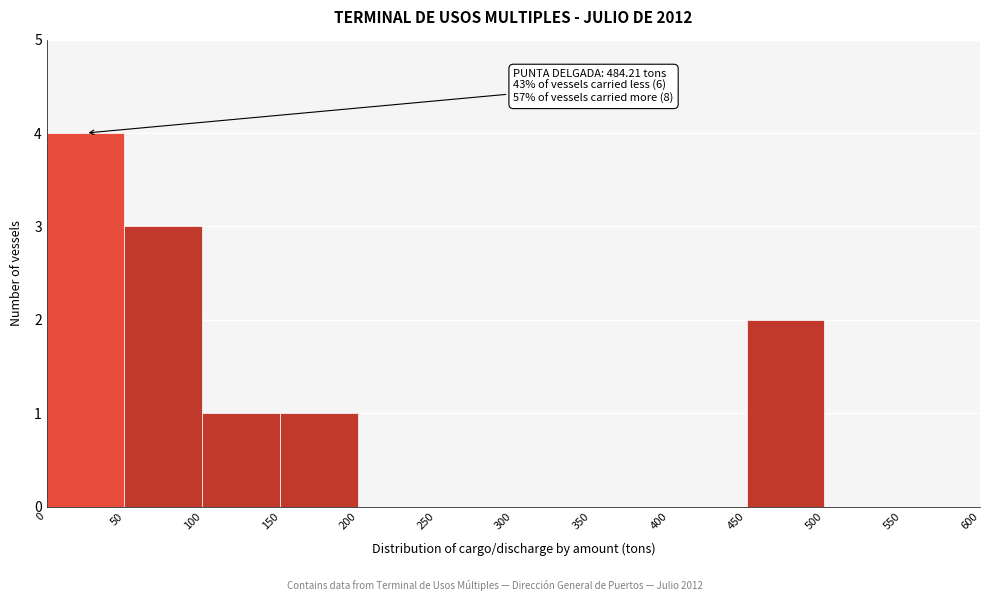

Which range on the x-axis has the tallest bar?

0 to 50